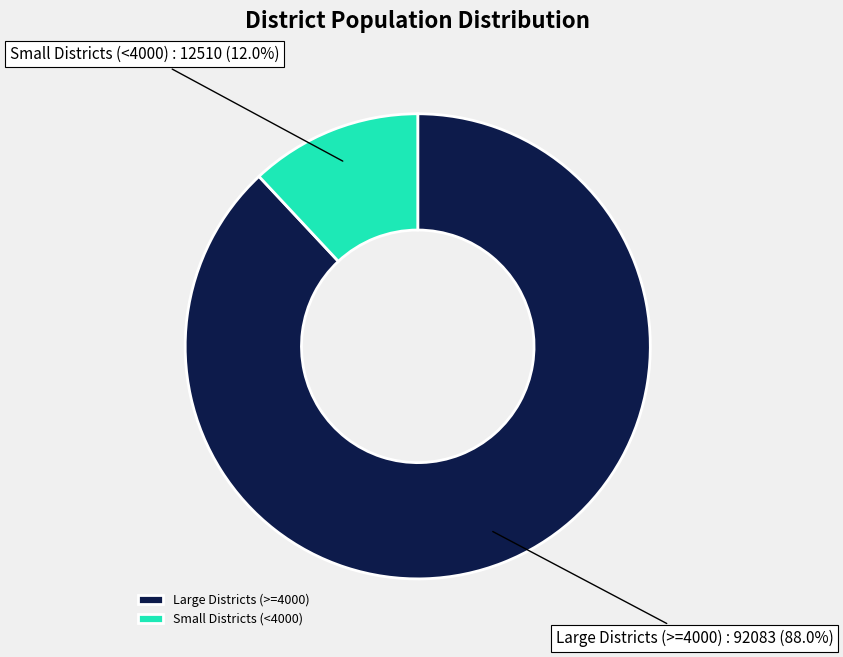

What is the majority slice?

Large Districts (>=4000)